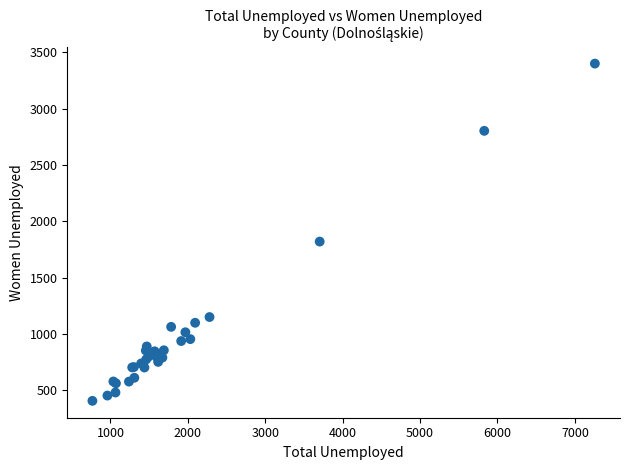

What Y value in the scatter plot is closest to 1902?

1819